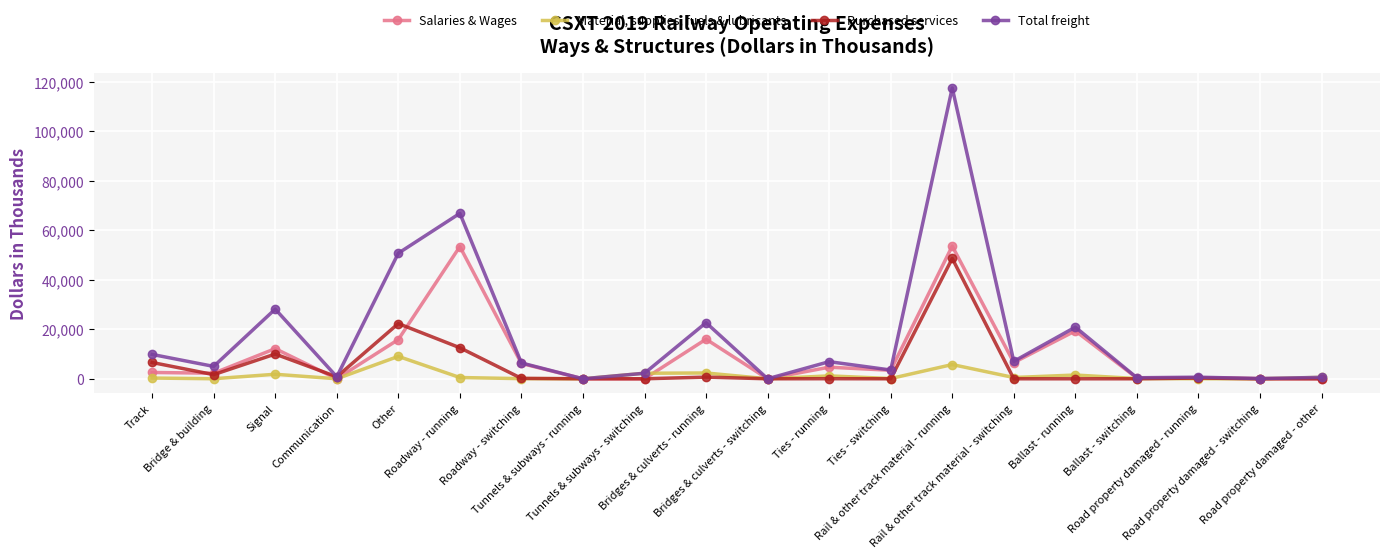

Which series has the largest total across all categories?

Total freight